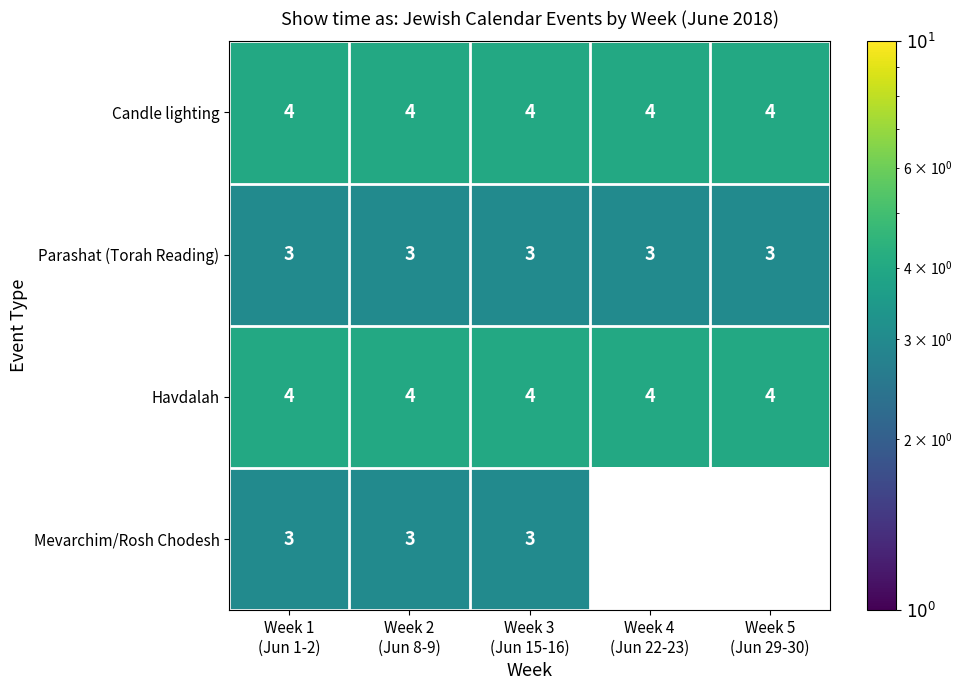

What is the highest value of the Candle lighting series?

4